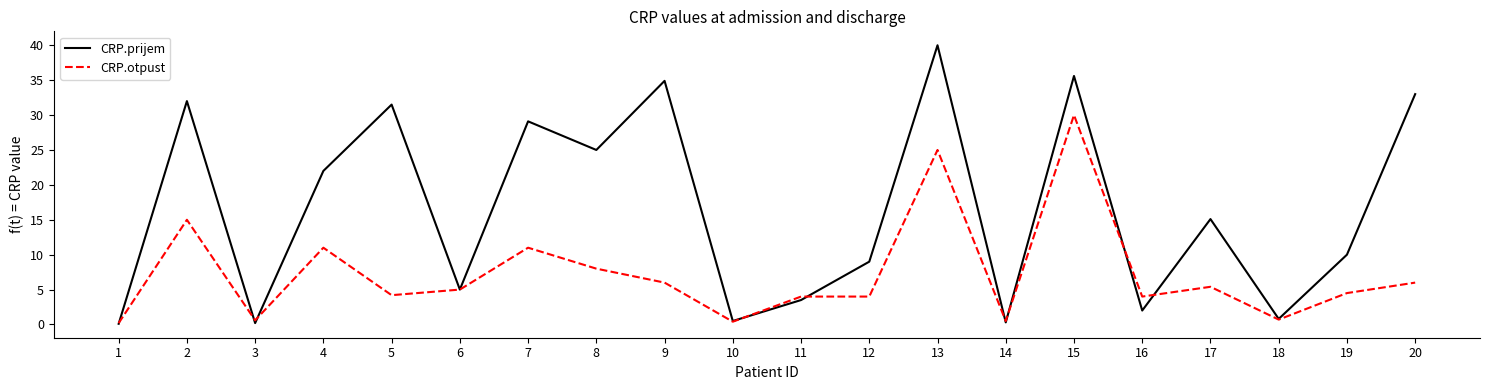

Is the value of CRP.otpust at 4 greater than the value of CRP.prijem at 8?

No